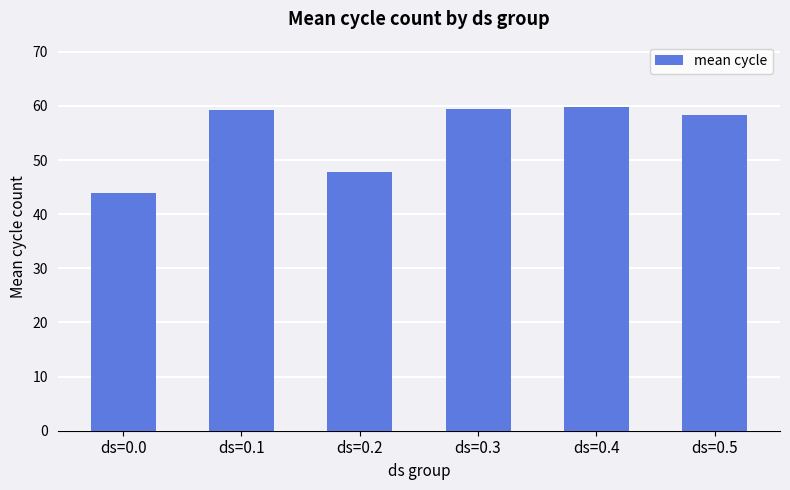

The value at ds=0.0 is 62.7. True or false?

False